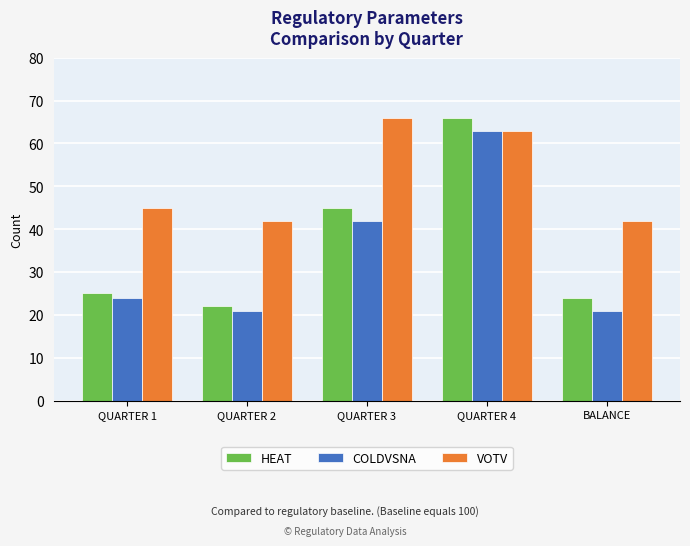

What is the greatest value displayed?

66